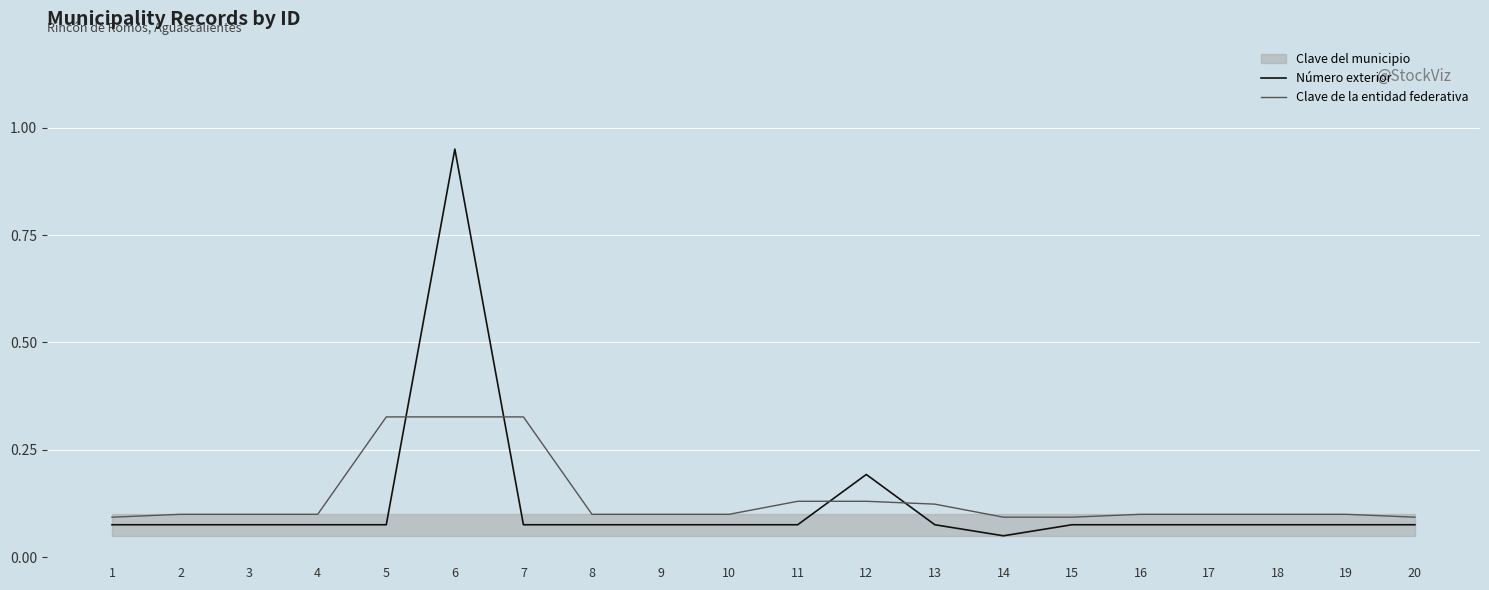

What is the sum of all Clave de la entidad federativa values?

2.7